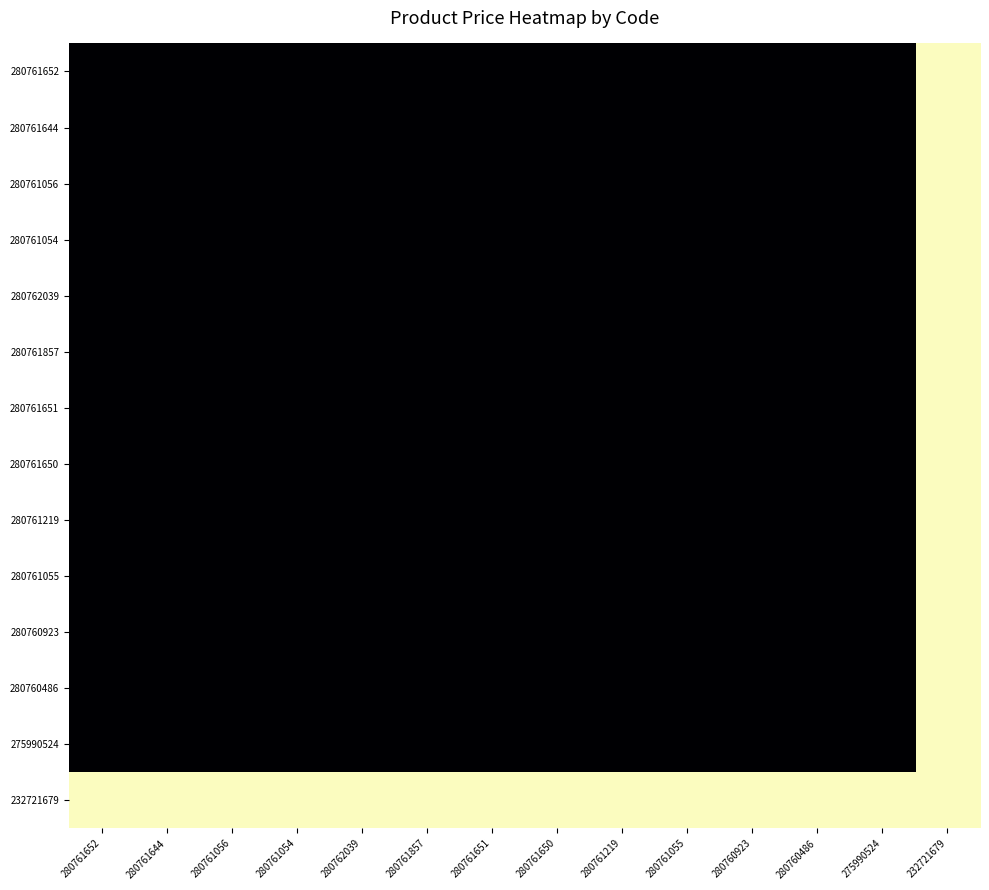

Reading left to right, what are all the values shown in this chart?

280761652: 280761652=6143.2	280761644=6143.2	280761056=6143.2	280761054=6143.2	280762039=6143.2	280761857=6143.2	280761651=6143.2	280761650=6143.2	280761219=6143.2	280761055=6143.2	280760923=6143.2	280760486=6143.2	275990524=6143.2	232721679=3091.2
280761644: 280761652=6143.2	280761644=6143.2	280761056=6143.2	280761054=6143.2	280762039=6143.2	280761857=6143.2	280761651=6143.2	280761650=6143.2	280761219=6143.2	280761055=6143.2	280760923=6143.2	280760486=6143.2	275990524=6143.2	232721679=3091.2
280761056: 280761652=6143.2	280761644=6143.2	280761056=6143.2	280761054=6143.2	280762039=6143.2	280761857=6143.2	280761651=6143.2	280761650=6143.2	280761219=6143.2	280761055=6143.2	280760923=6143.2	280760486=6143.2	275990524=6143.2	232721679=3091.2
280761054: 280761652=6143.2	280761644=6143.2	280761056=6143.2	280761054=6143.2	280762039=6143.2	280761857=6143.2	280761651=6143.2	280761650=6143.2	280761219=6143.2	280761055=6143.2	280760923=6143.2	280760486=6143.2	275990524=6143.2	232721679=3091.2
280762039: 280761652=6143.2	280761644=6143.2	280761056=6143.2	280761054=6143.2	280762039=6143.2	280761857=6143.2	280761651=6143.2	280761650=6143.2	280761219=6143.2	280761055=6143.2	280760923=6143.2	280760486=6143.2	275990524=6143.2	232721679=3091.2
280761857: 280761652=6143.2	280761644=6143.2	280761056=6143.2	280761054=6143.2	280762039=6143.2	280761857=6143.2	280761651=6143.2	280761650=6143.2	280761219=6143.2	280761055=6143.2	280760923=6143.2	280760486=6143.2	275990524=6143.2	232721679=3091.2
280761651: 280761652=6143.2	280761644=6143.2	280761056=6143.2	280761054=6143.2	280762039=6143.2	280761857=6143.2	280761651=6143.2	280761650=6143.2	280761219=6143.2	280761055=6143.2	280760923=6143.2	280760486=6143.2	275990524=6143.2	232721679=3091.2
280761650: 280761652=6143.2	280761644=6143.2	280761056=6143.2	280761054=6143.2	280762039=6143.2	280761857=6143.2	280761651=6143.2	280761650=6143.2	280761219=6143.2	280761055=6143.2	280760923=6143.2	280760486=6143.2	275990524=6143.2	232721679=3091.2
280761219: 280761652=6143.2	280761644=6143.2	280761056=6143.2	280761054=6143.2	280762039=6143.2	280761857=6143.2	280761651=6143.2	280761650=6143.2	280761219=6143.2	280761055=6143.2	280760923=6143.2	280760486=6143.2	275990524=6143.2	232721679=3091.2
280761055: 280761652=6143.2	280761644=6143.2	280761056=6143.2	280761054=6143.2	280762039=6143.2	280761857=6143.2	280761651=6143.2	280761650=6143.2	280761219=6143.2	280761055=6143.2	280760923=6143.2	280760486=6143.2	275990524=6143.2	232721679=3091.2
280760923: 280761652=6143.2	280761644=6143.2	280761056=6143.2	280761054=6143.2	280762039=6143.2	280761857=6143.2	280761651=6143.2	280761650=6143.2	280761219=6143.2	280761055=6143.2	280760923=6143.2	280760486=6143.2	275990524=6143.2	232721679=3091.2
280760486: 280761652=6143.2	280761644=6143.2	280761056=6143.2	280761054=6143.2	280762039=6143.2	280761857=6143.2	280761651=6143.2	280761650=6143.2	280761219=6143.2	280761055=6143.2	280760923=6143.2	280760486=6143.2	275990524=6143.2	232721679=3091.2
275990524: 280761652=6143.2	280761644=6143.2	280761056=6143.2	280761054=6143.2	280762039=6143.2	280761857=6143.2	280761651=6143.2	280761650=6143.2	280761219=6143.2	280761055=6143.2	280760923=6143.2	280760486=6143.2	275990524=6143.2	232721679=3091.2
232721679: 280761652=3091.2	280761644=3091.2	280761056=3091.2	280761054=3091.2	280762039=3091.2	280761857=3091.2	280761651=3091.2	280761650=3091.2	280761219=3091.2	280761055=3091.2	280760923=3091.2	280760486=3091.2	275990524=3091.2	232721679=3091.2